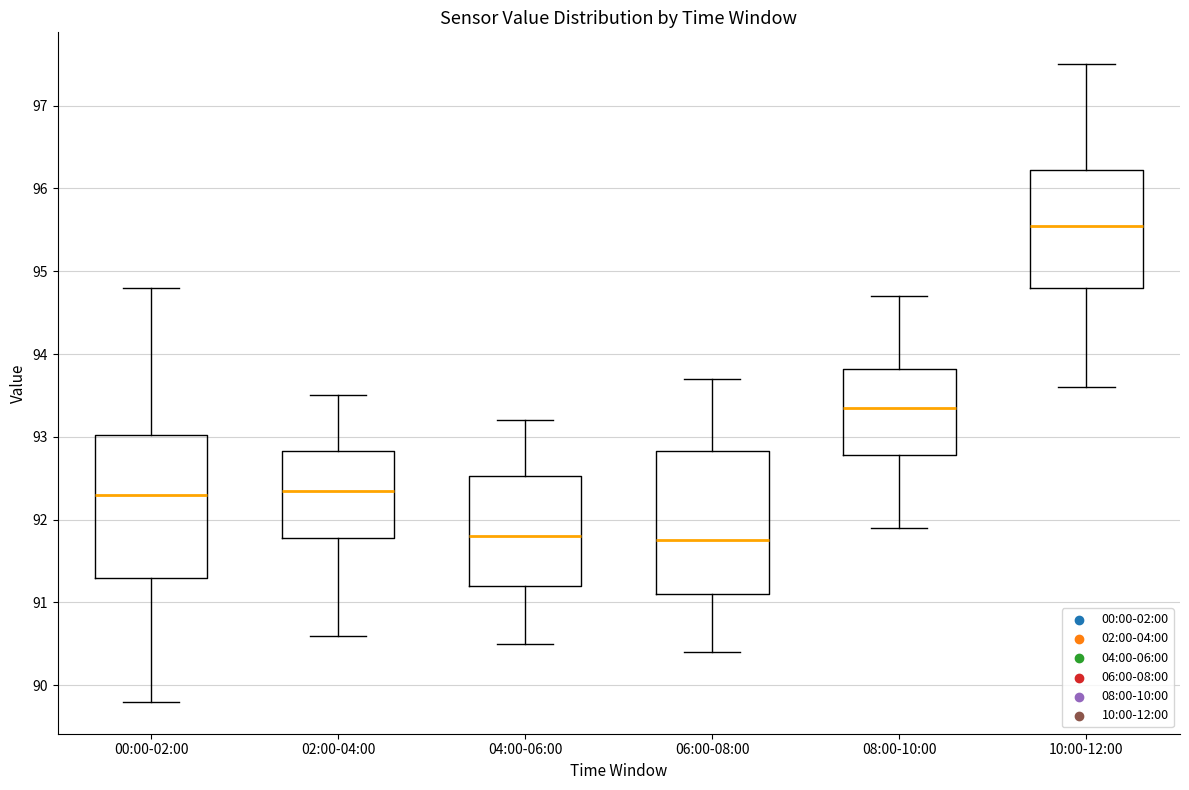

Where does the median line of the box for 00:00-02:00 sit on the y-axis? The values are not printed on the chart, so give them approximately, as read against the axis.

92.3